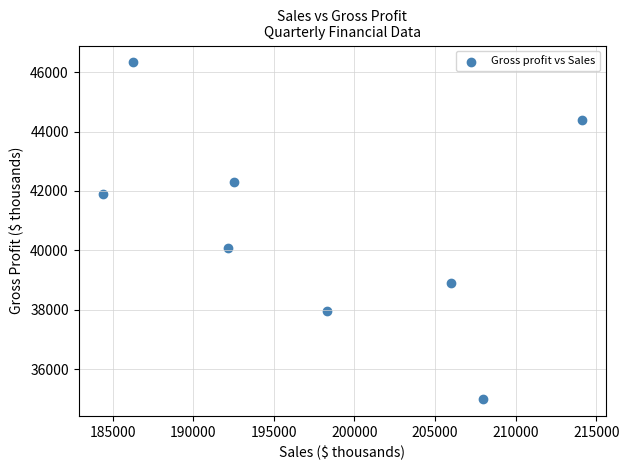

What Y value in the scatter plot is closest to 40658?

40092